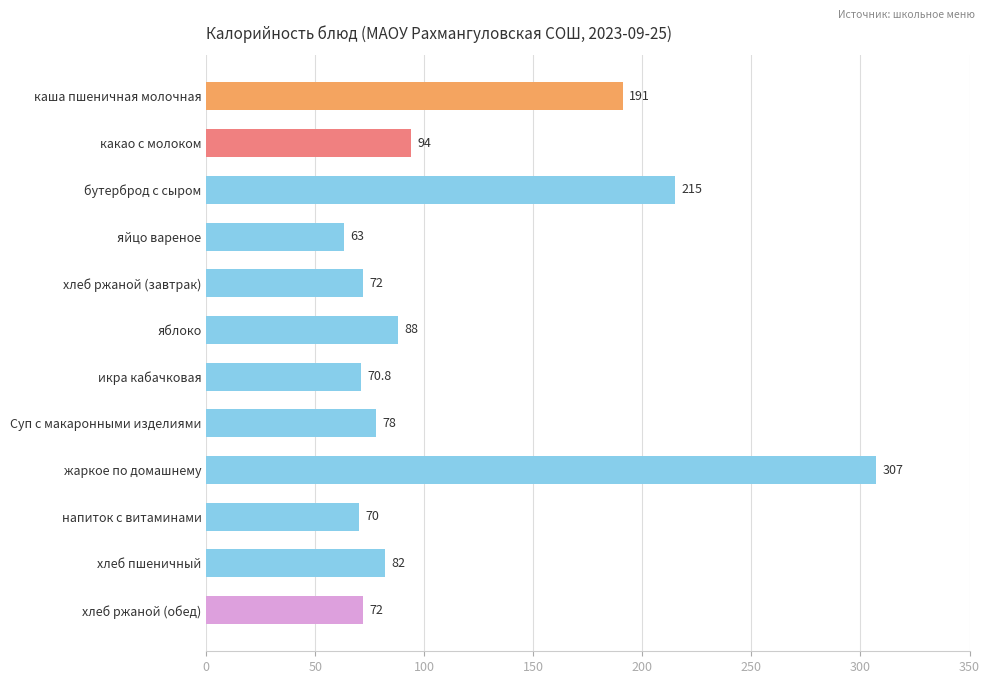

At which category does the chart reach its minimum across all series?

яйцо вареное